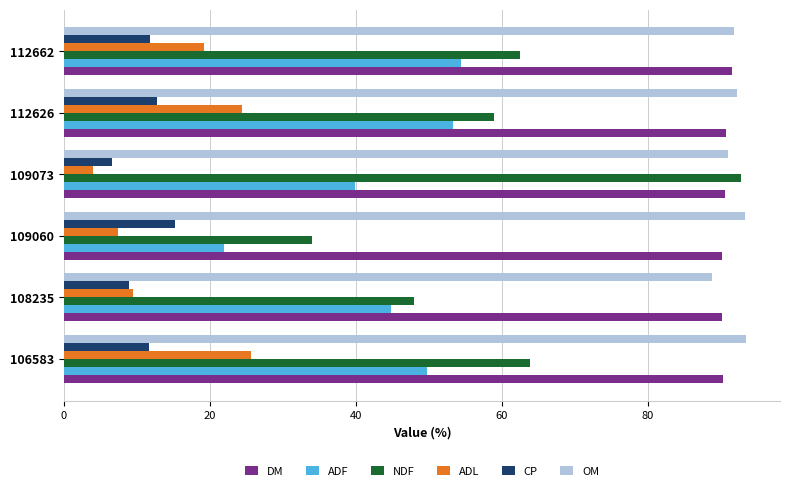

What is the difference between the highest and lowest values at 108235?

81.3